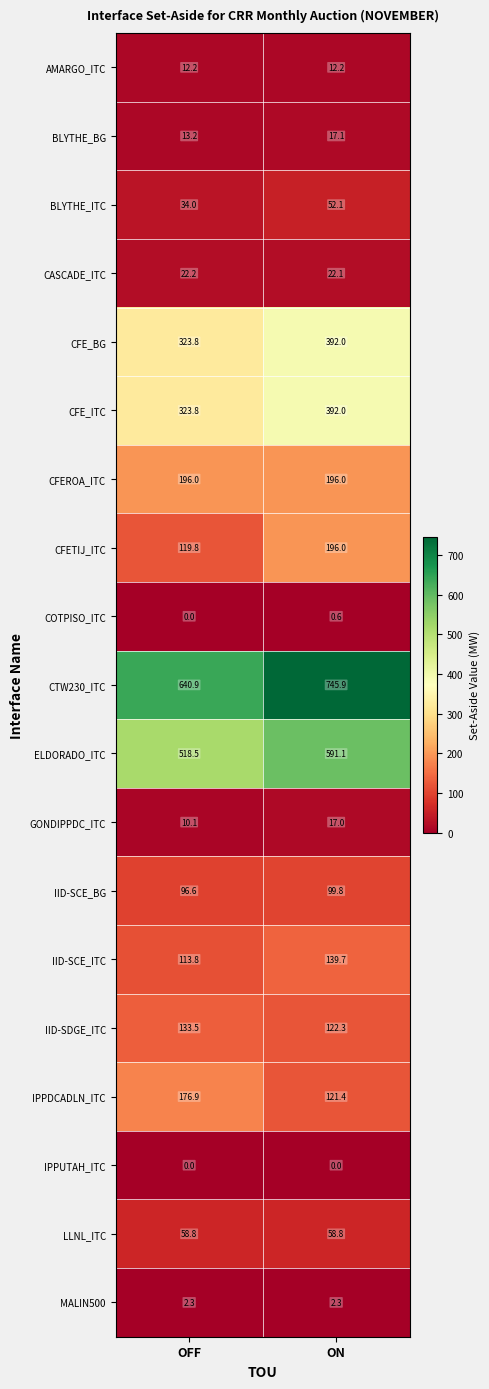

What is the sum of all CTW230_ITC values?

1386.8